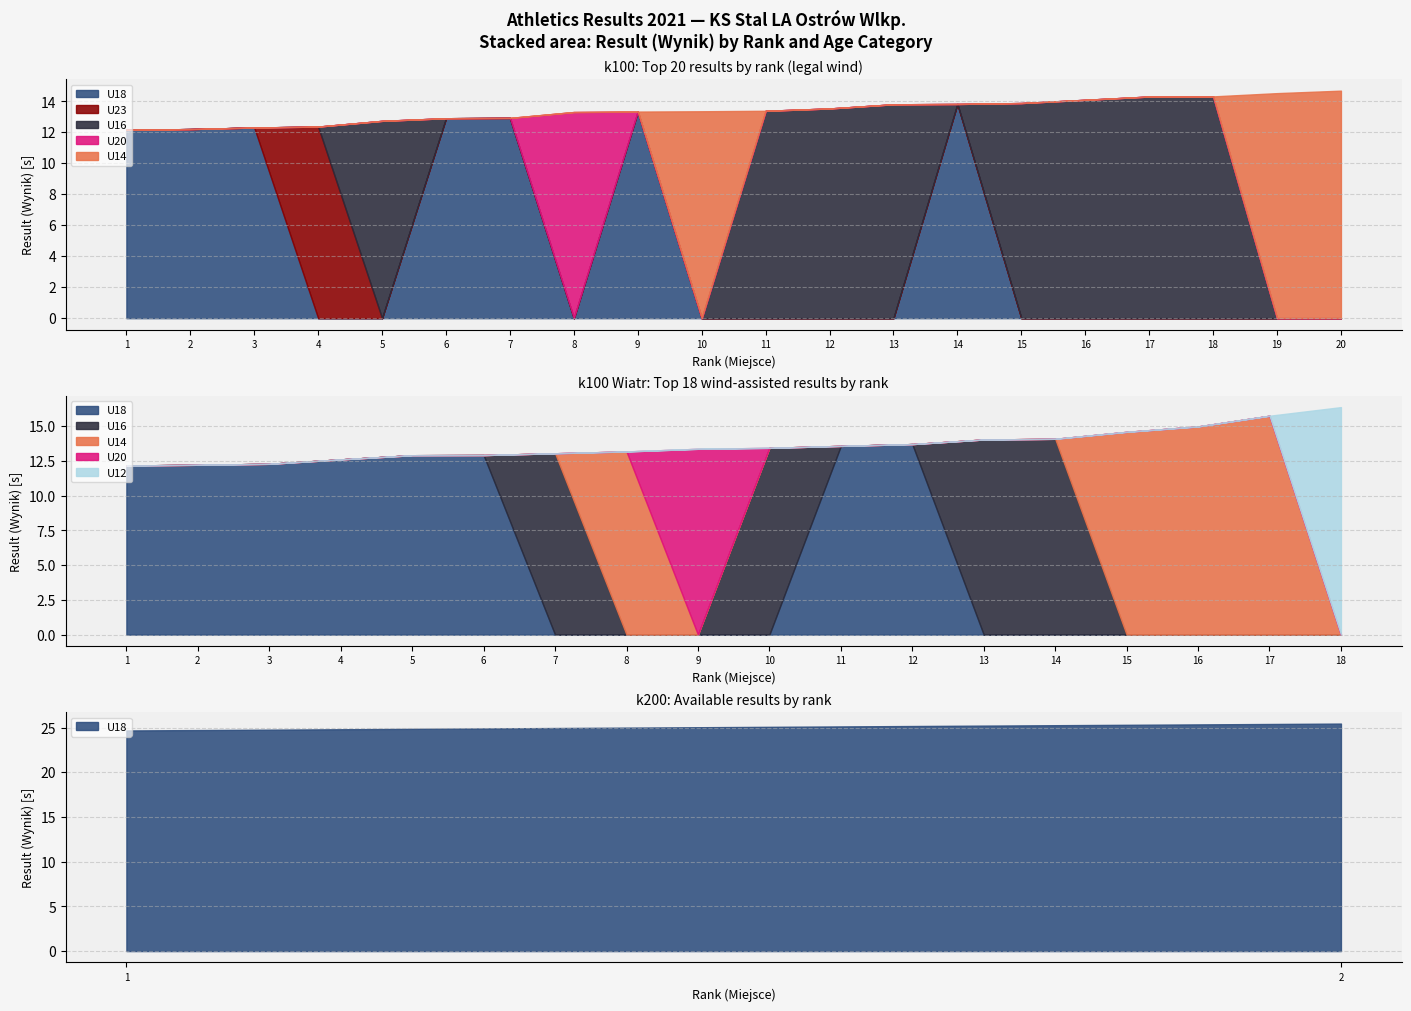

True or false: U18 has more than 1 interior local peaks.

True